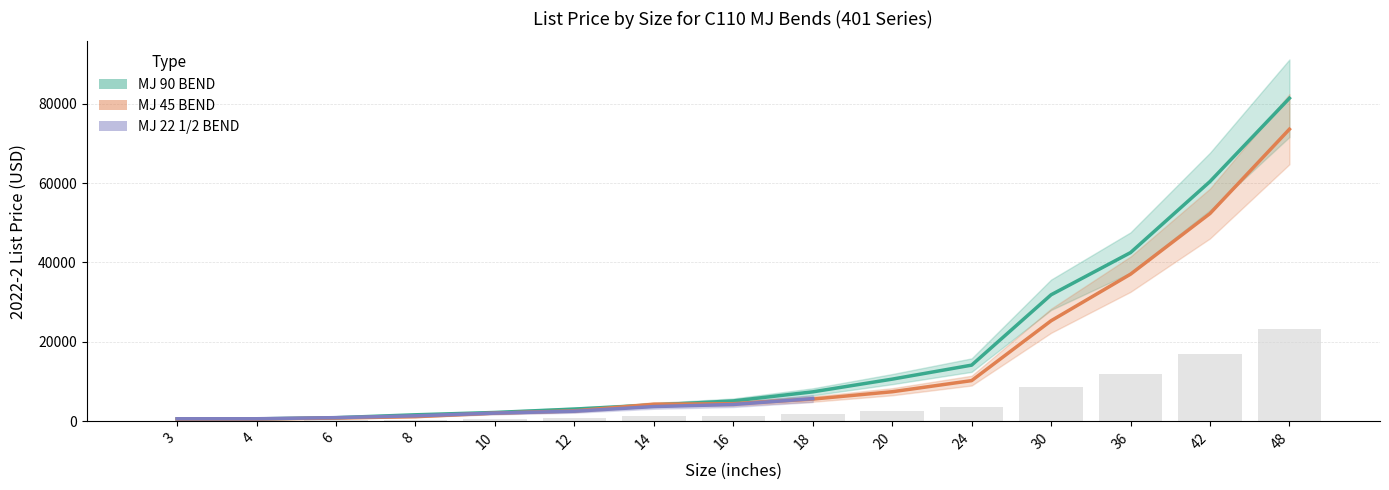

Where does the MJ 90 BEND series first go above 5132?

18